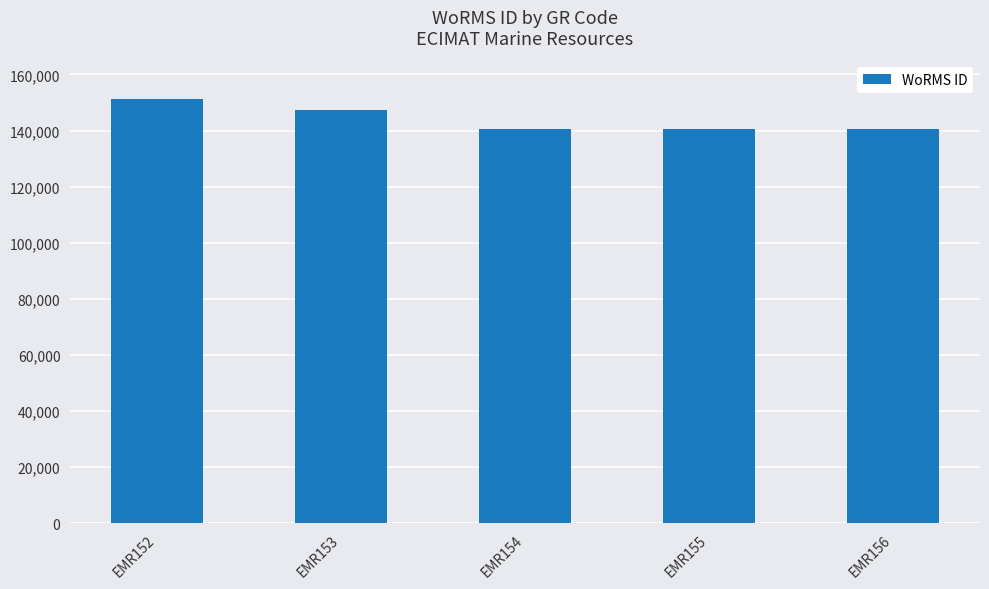

At which category does the chart reach its peak across all series?

EMR152